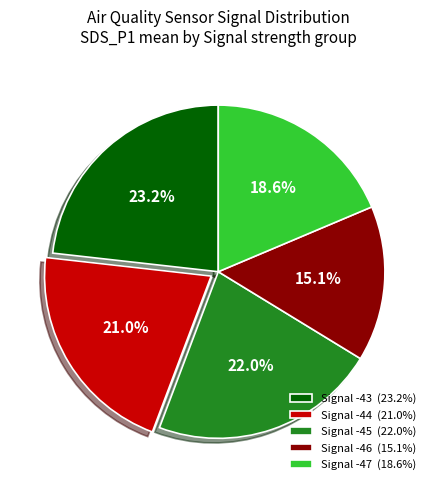

What percentage is NOT represented by Signal -46 (15.1%)?

84.9%